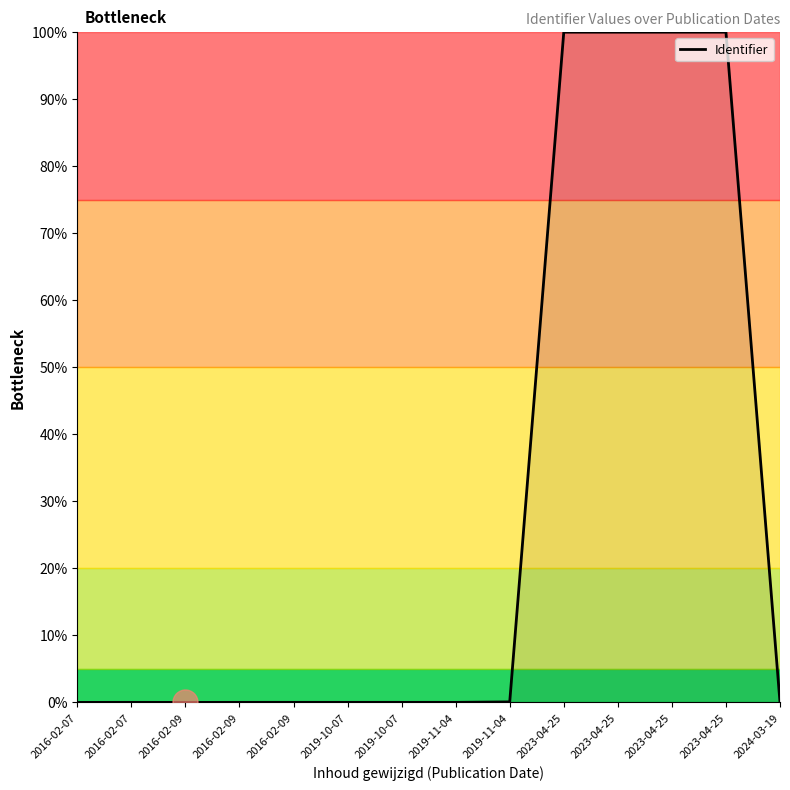

Does the chart display data point markers on the line(s)?

No